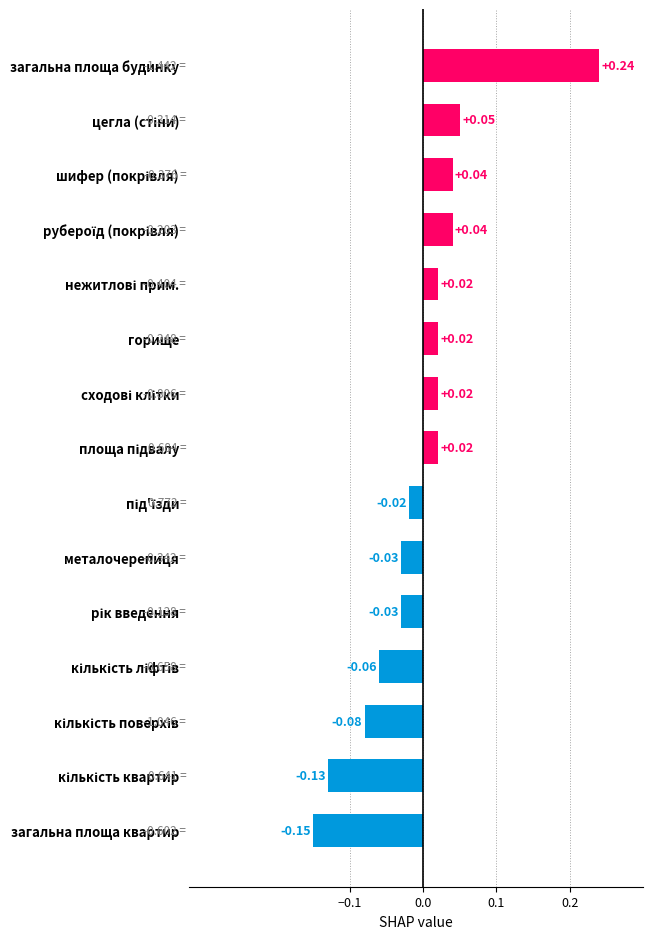

Which label corresponds to the largest value in the chart?

загальна площа будинку